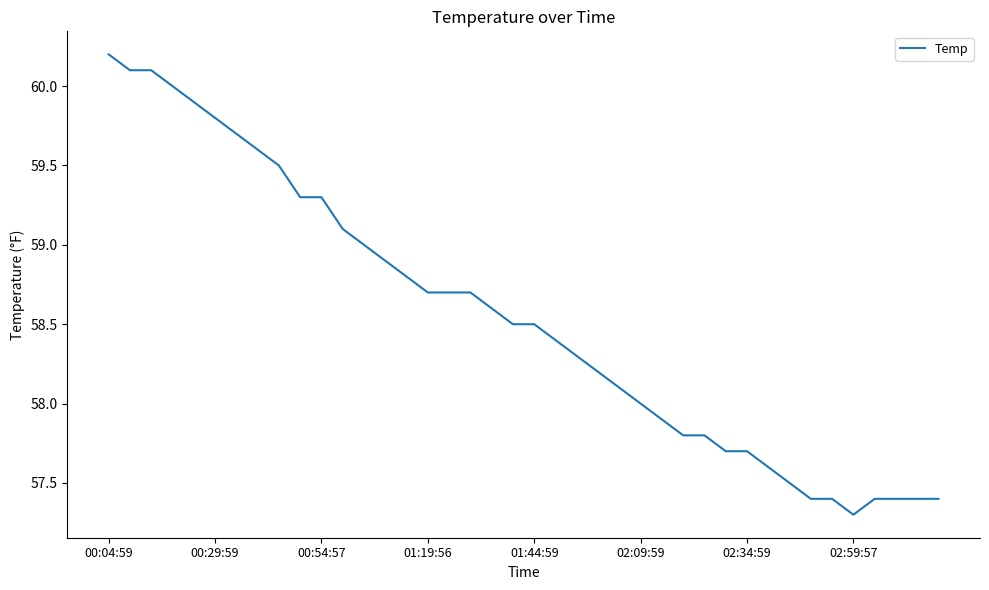

What is the difference between the maximum and minimum values?

2.9